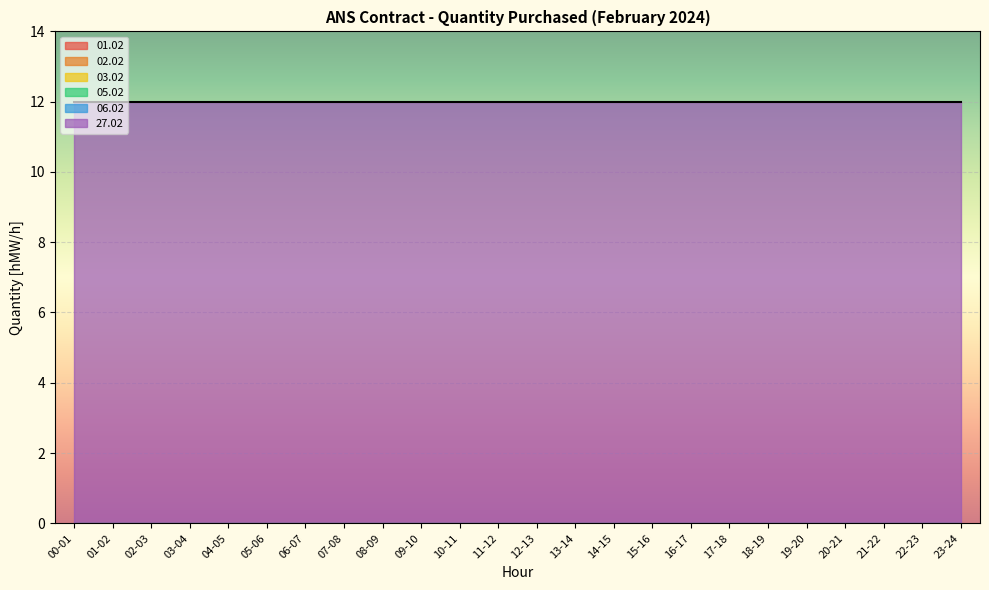

True or false: 01.02 has more than 2 points higher than both neighbors.

False